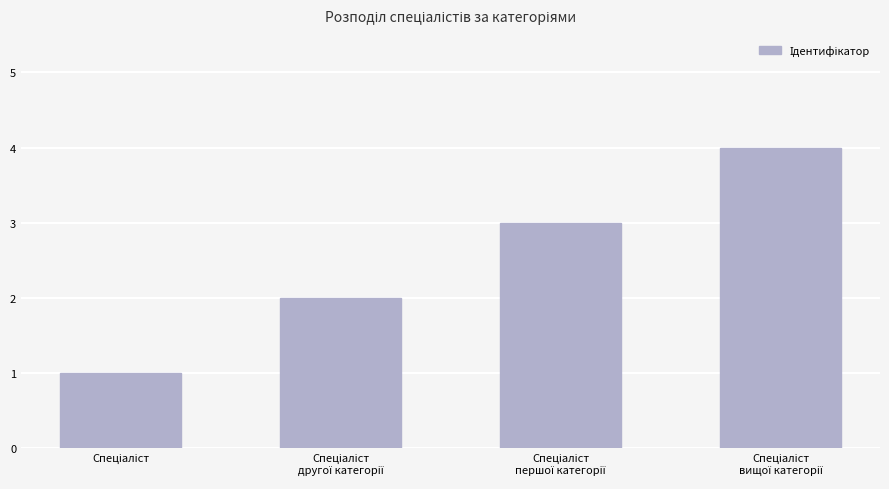

What is the sum of all values?

10